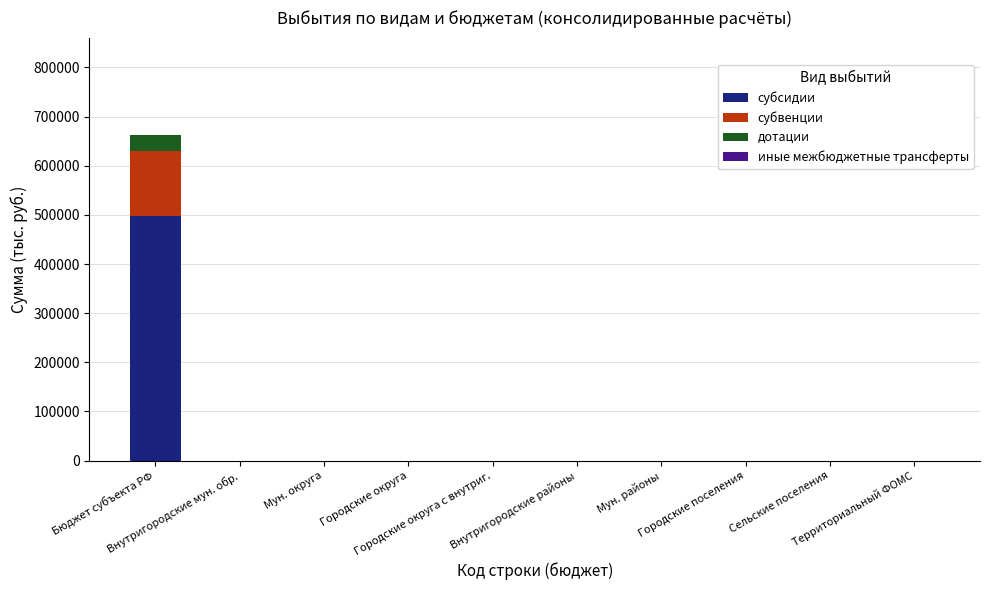

How many values in the субсидии series exceed 0?

1